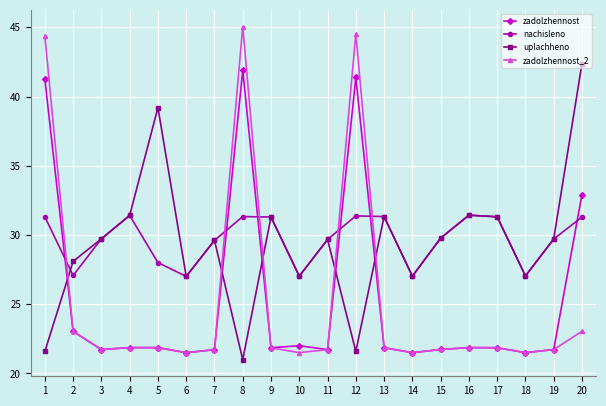

How many times do nachisleno and zadolzhennost_2 cross each other?

5